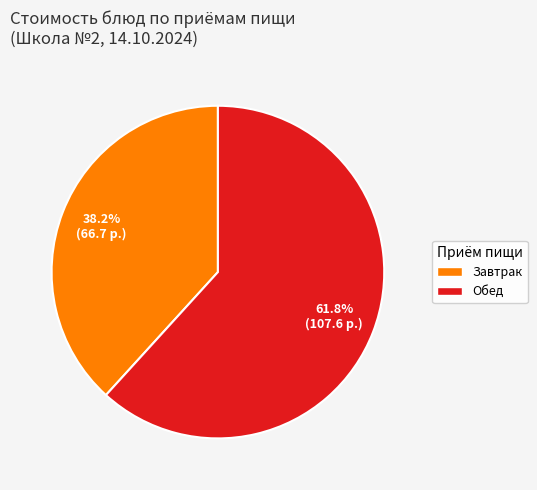

Does any single category account for the majority?

Yes